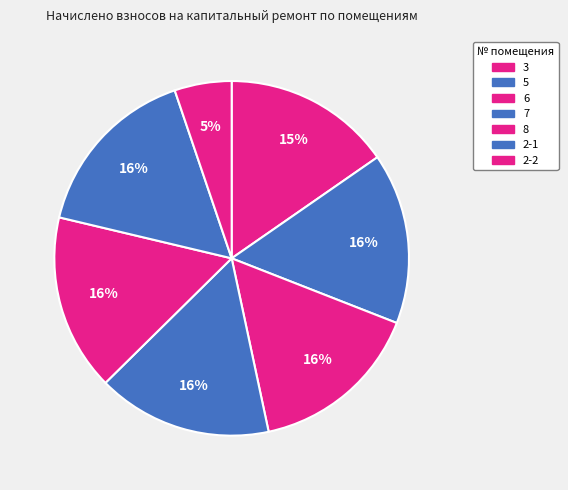

How many segments does this pie chart have?

7